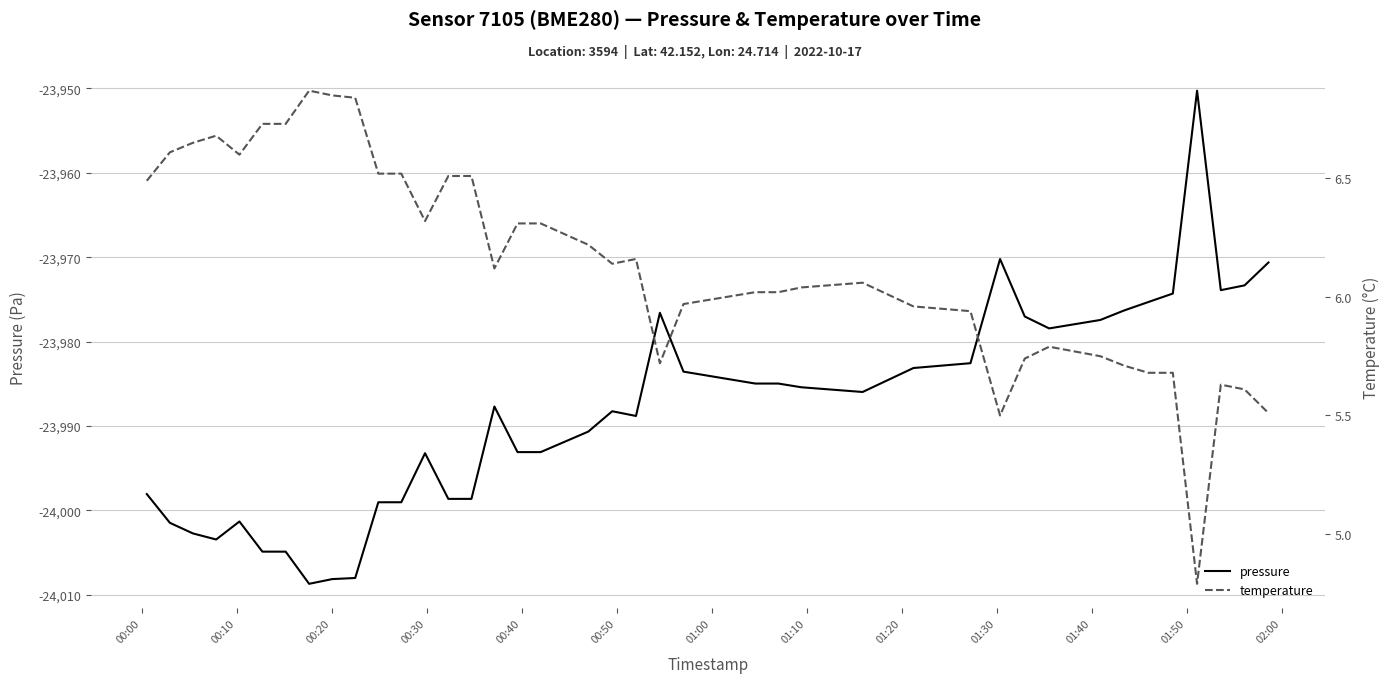

What is the highest value of the pressure series?

-23950.3